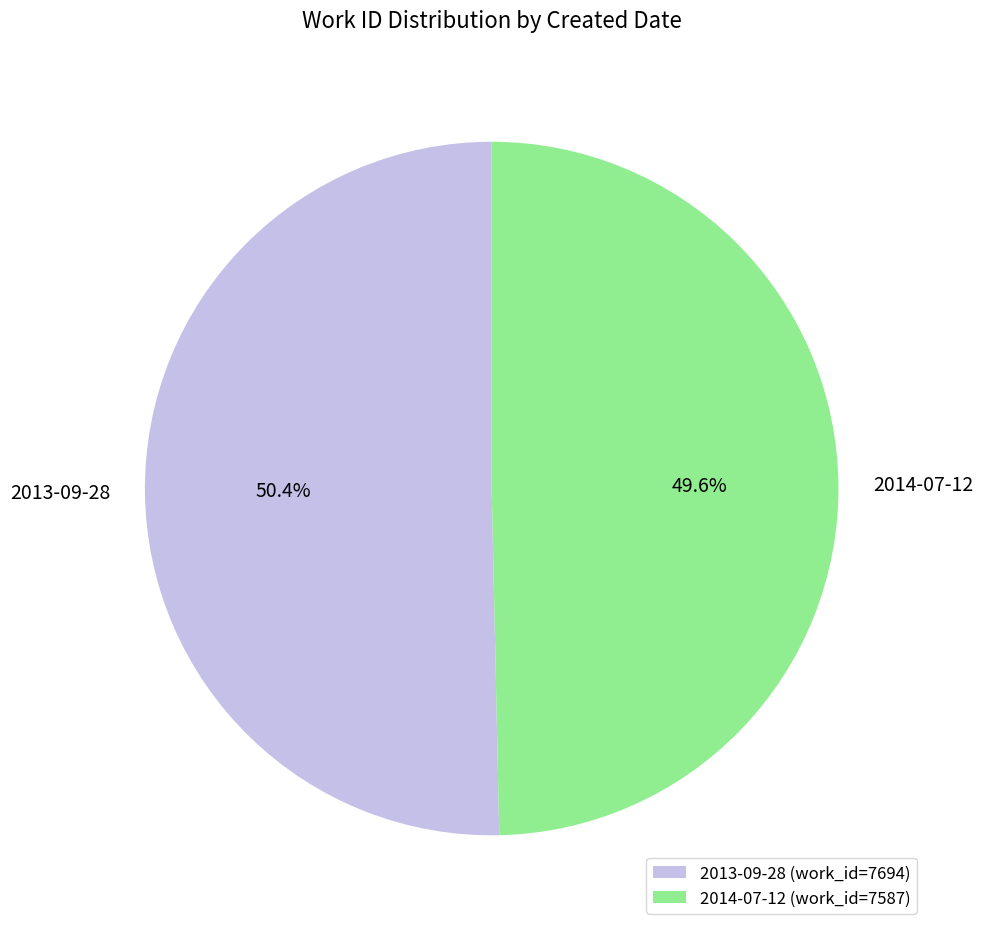

To the nearest percent, what is the difference between the 2013-09-28 and 2014-07-12 slice percentages?

1%